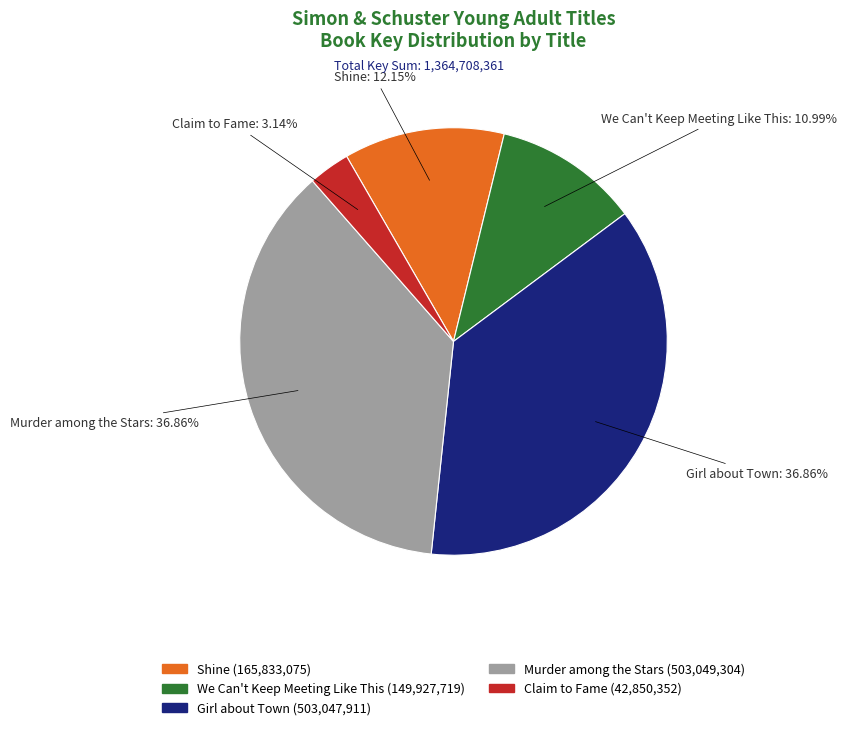

To the nearest percent, what percentage of the pie is We Can't Keep Meeting Like This?

11%